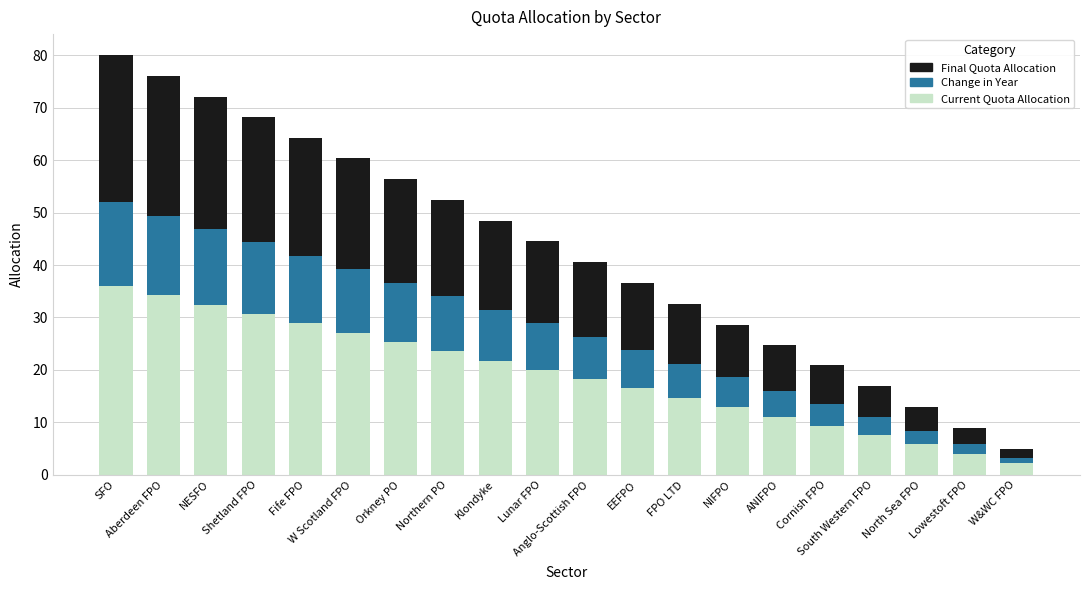

What is the highest value of the Current Quota Allocation series?

36.0